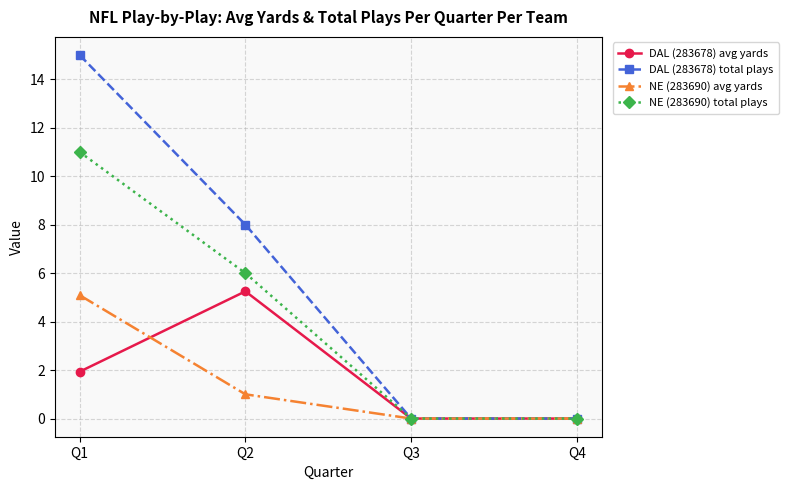

What is the value of the DAL (283678) avg yards point at the 1st from the left?

1.9